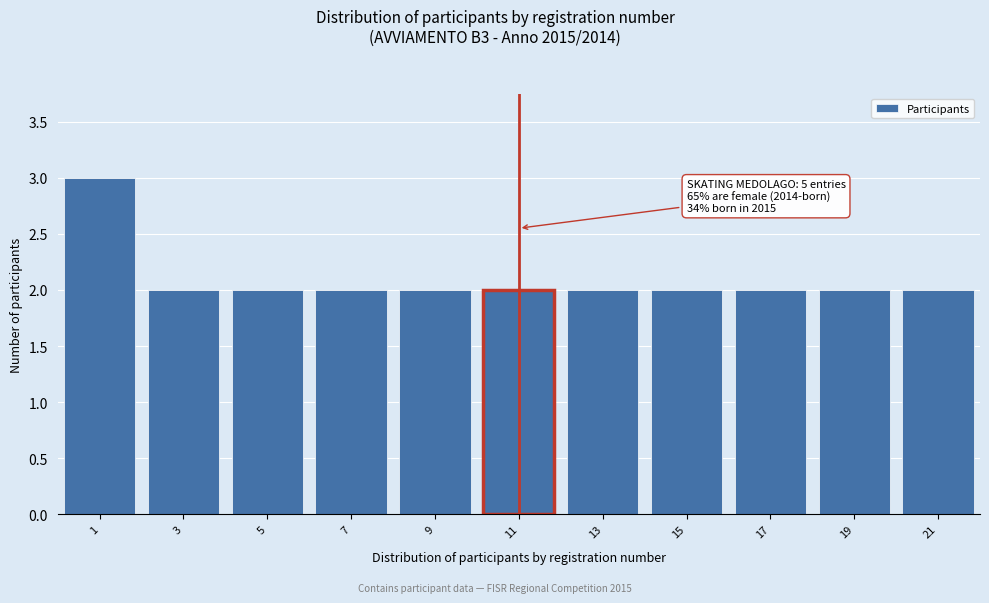

Reading left to right, transcribe all the data shown in this chart.

1=3	3=2	5=2	7=2	9=2	11=2	13=2	15=2	17=2	19=2	21=2